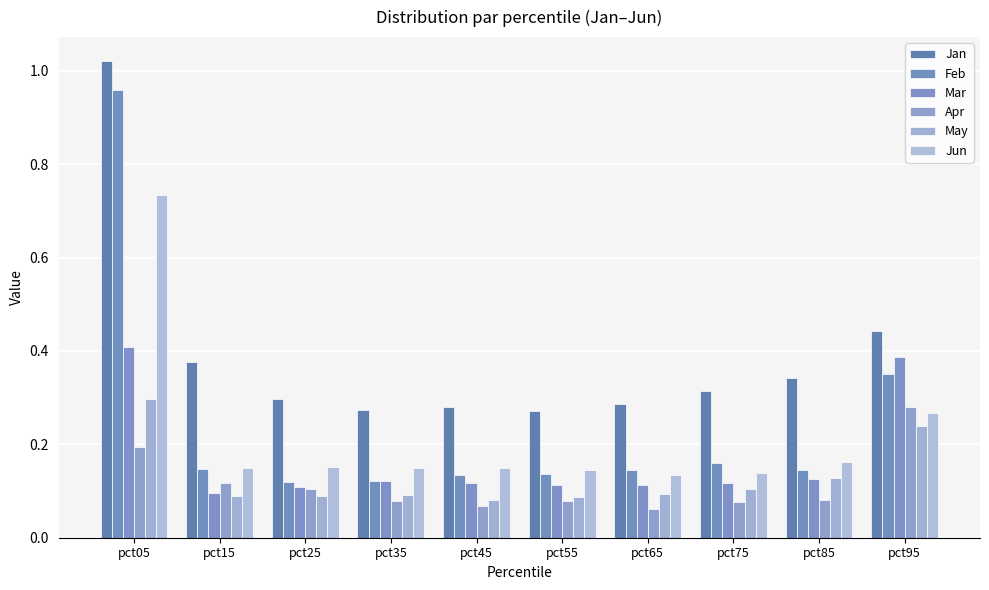

Reading left to right, list all the values displayed in this chart.

Jan: 1.0	0.4	0.3	0.3	0.3	0.3	0.3	0.3	0.3	0.4
Feb: 1.0	0.1	0.1	0.1	0.1	0.1	0.1	0.2	0.1	0.4
Mar: 0.4	0.1	0.1	0.1	0.1	0.1	0.1	0.1	0.1	0.4
Apr: 0.2	0.1	0.1	0.1	0.1	0.1	0.1	0.1	0.1	0.3
May: 0.3	0.1	0.1	0.1	0.1	0.1	0.1	0.1	0.1	0.2
Jun: 0.7	0.1	0.2	0.1	0.1	0.1	0.1	0.1	0.2	0.3